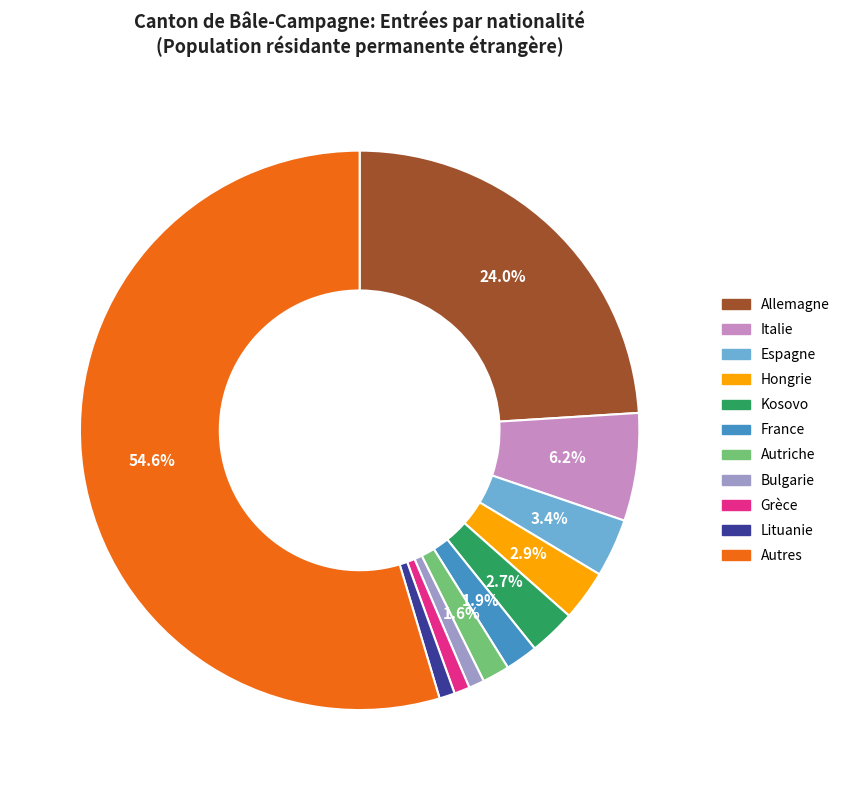

Does any single category account for the majority?

Yes